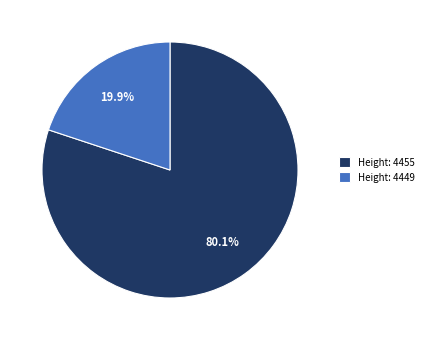

Which category has the smallest portion of the pie?

Height: 4449